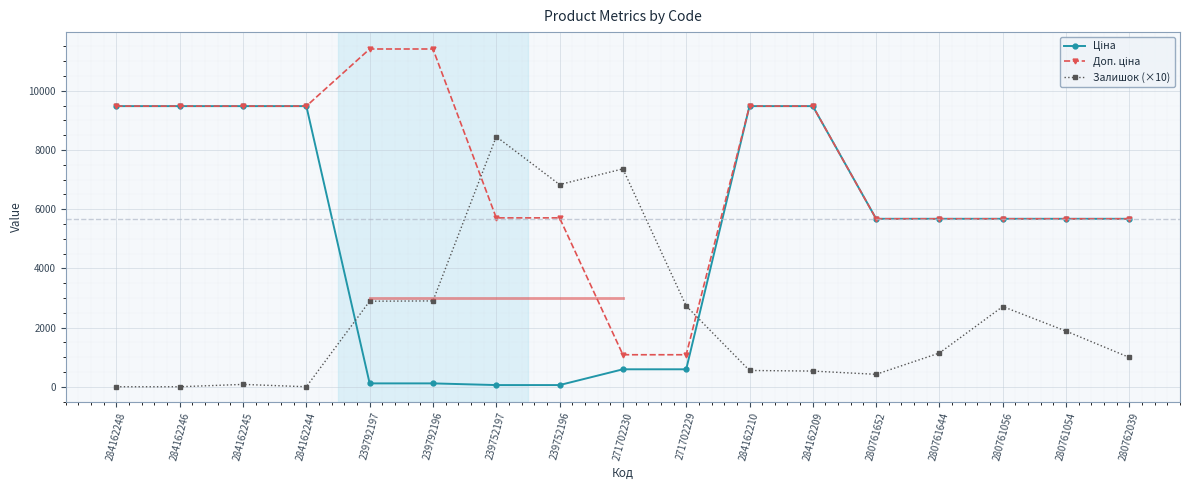

True or false: Залишок (×10) has a value of 1680.7 at 280761644.

False